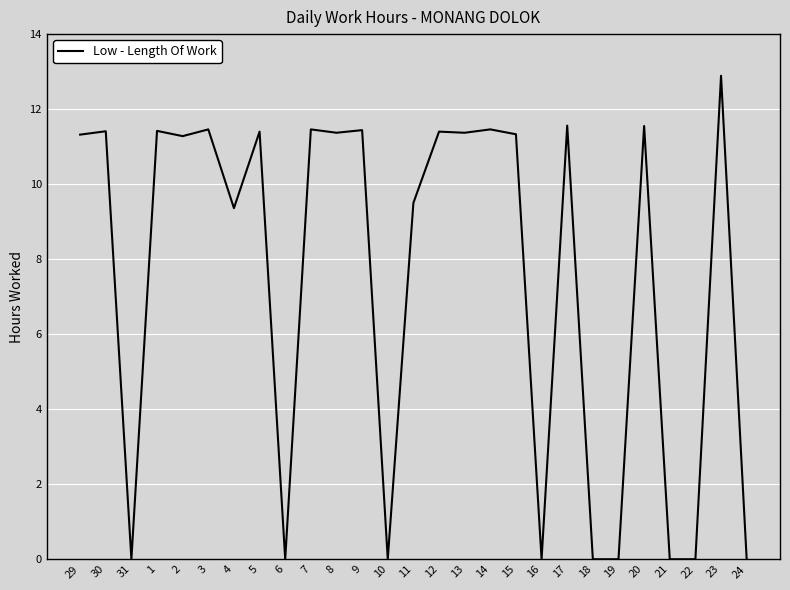

Where is the data nearest to the value 6?

4